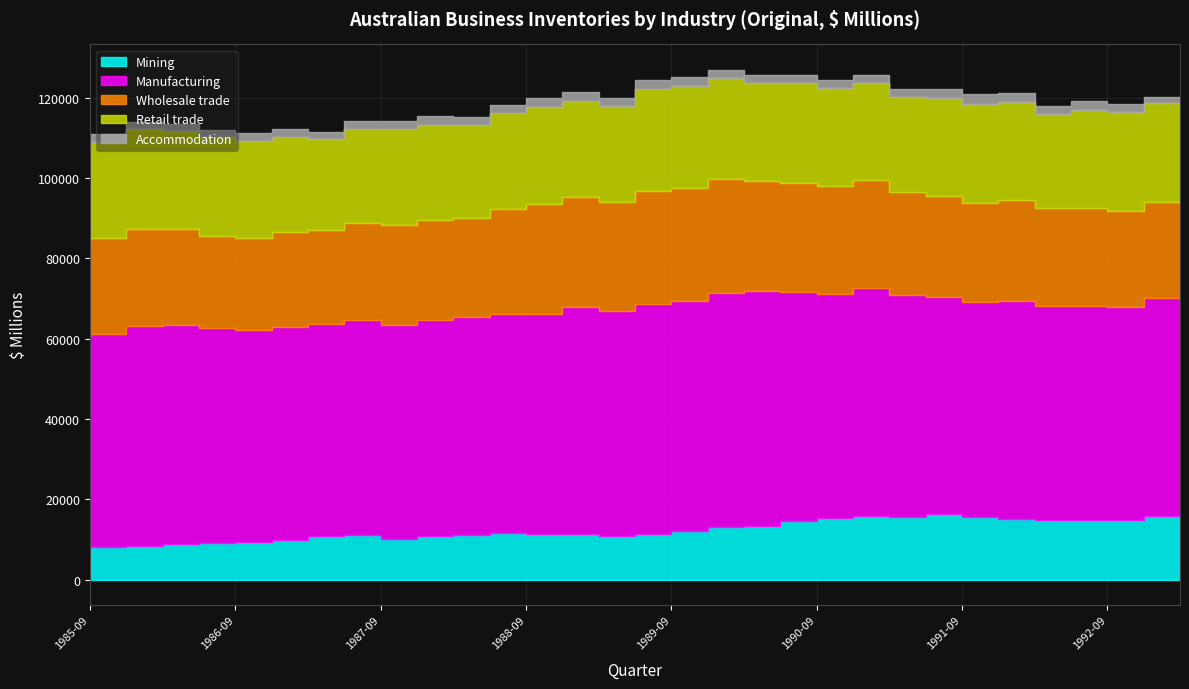

What is the spread (max minus min) of values at 1992-12?

51005